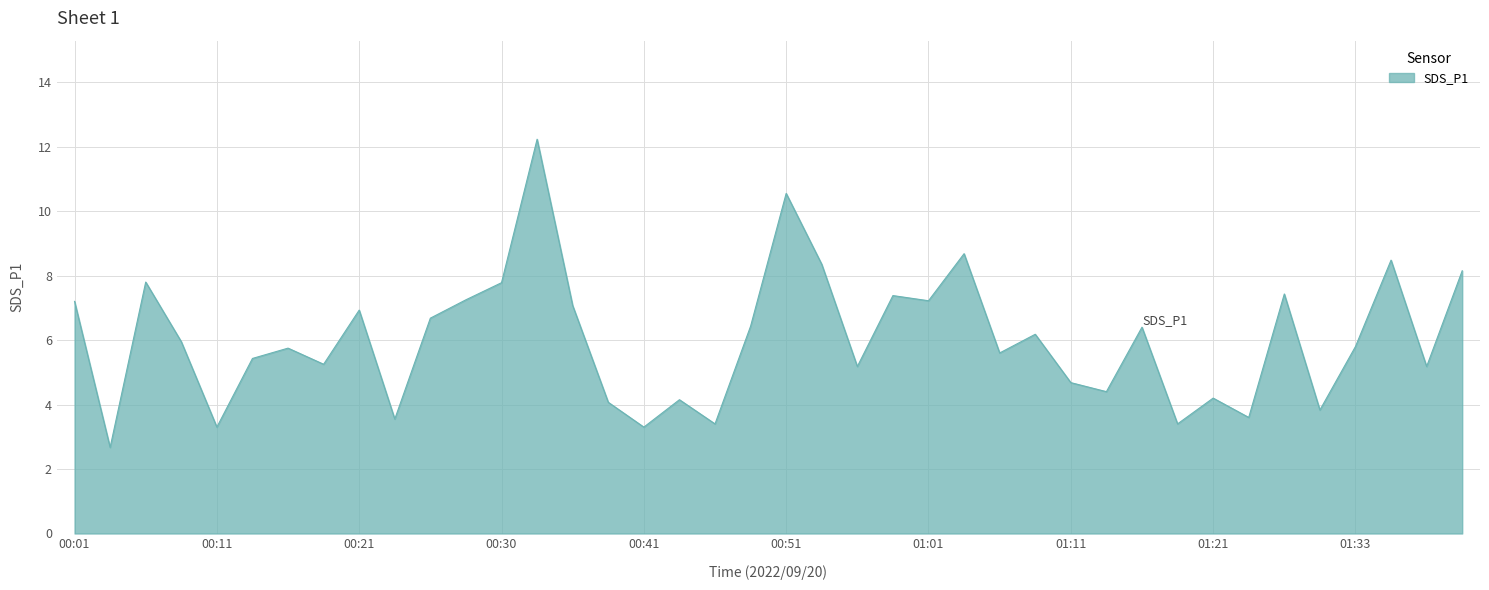

What is the difference between the maximum and minimum values?

9.6